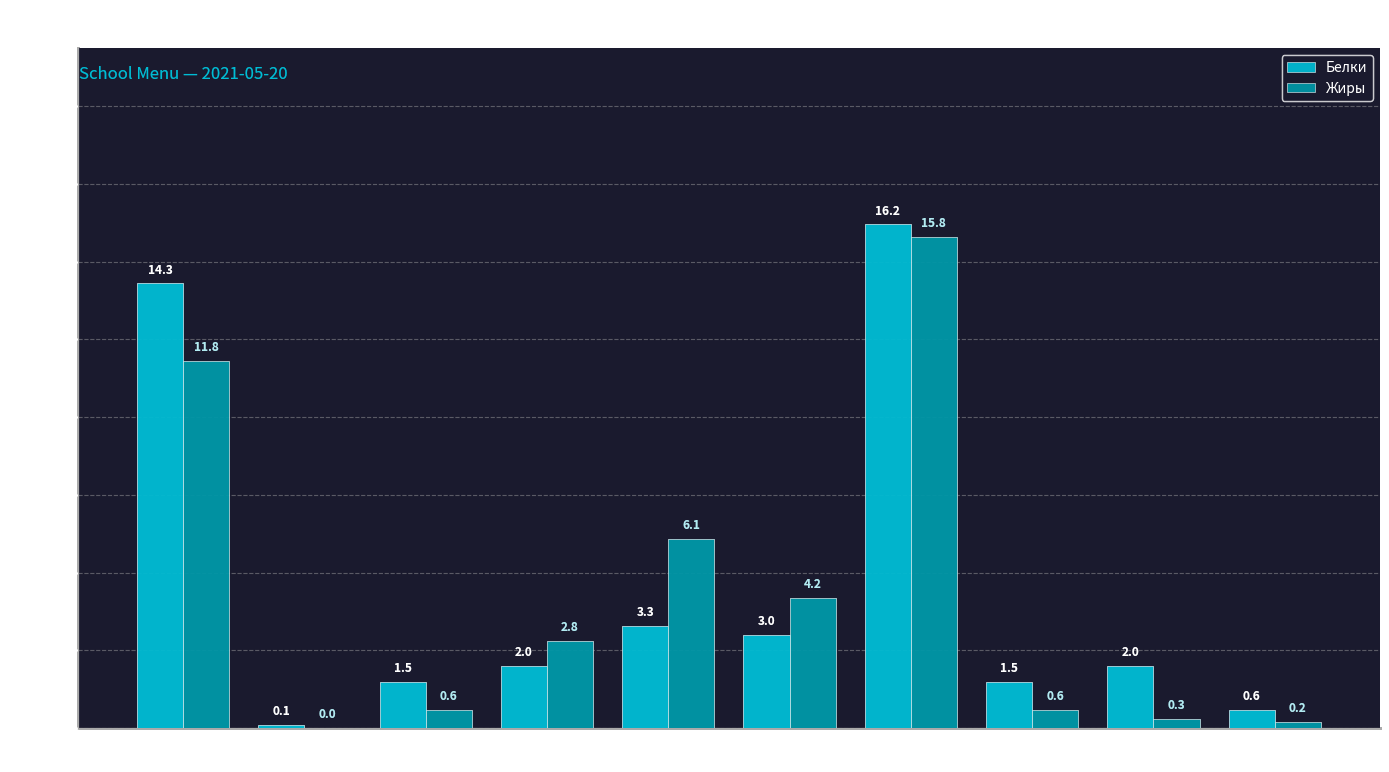

Does the chart contain stacked bars?

No